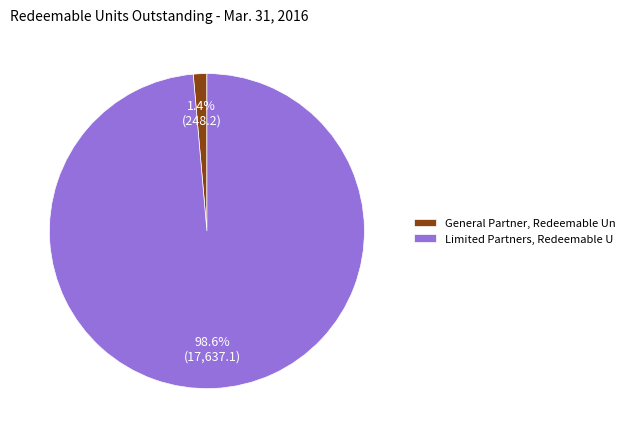

Which slice is the largest?

Limited Partners, Redeemable U